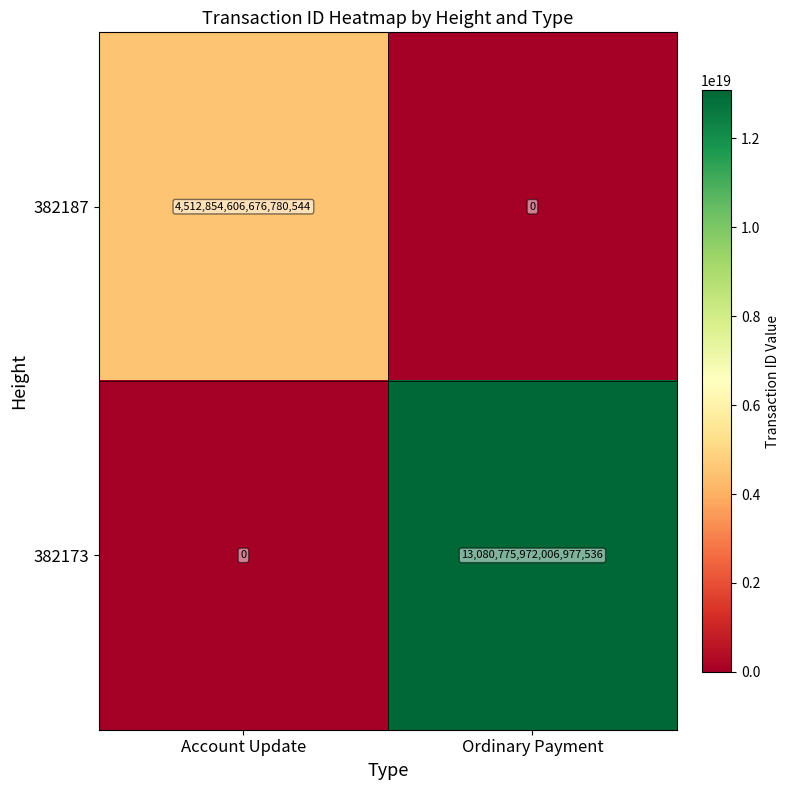

How many data points does each series have?

2